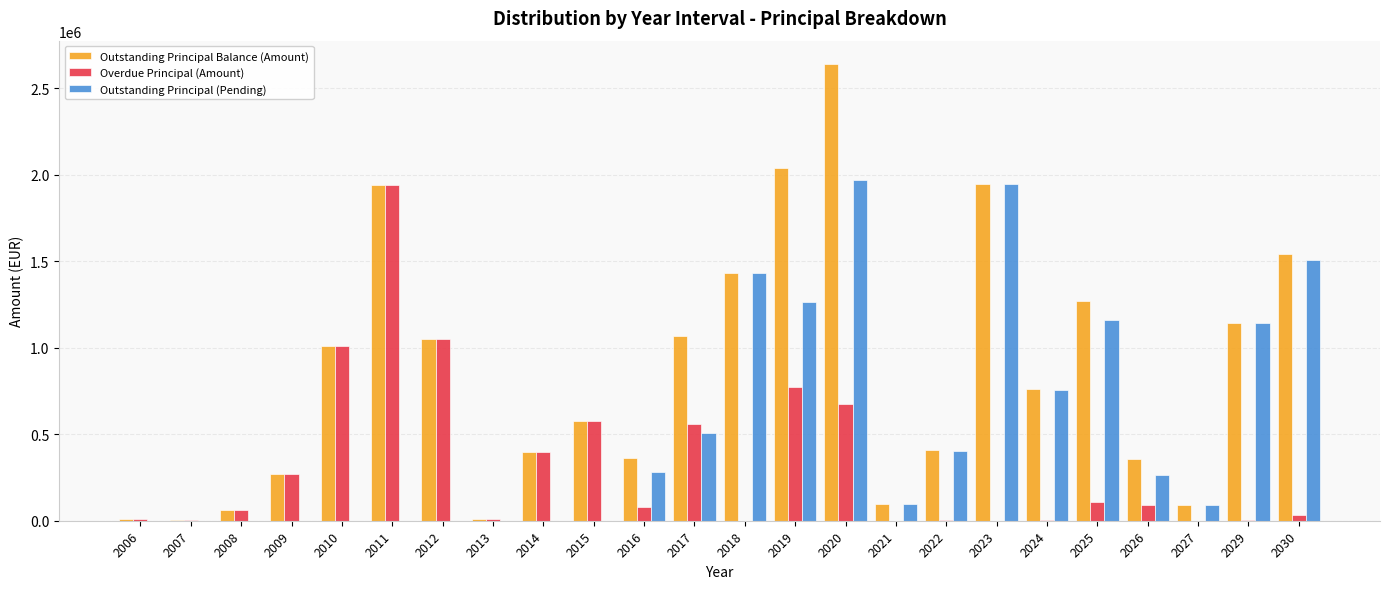

Which series has the largest total across all categories?

Outstanding Principal Balance (Amount)